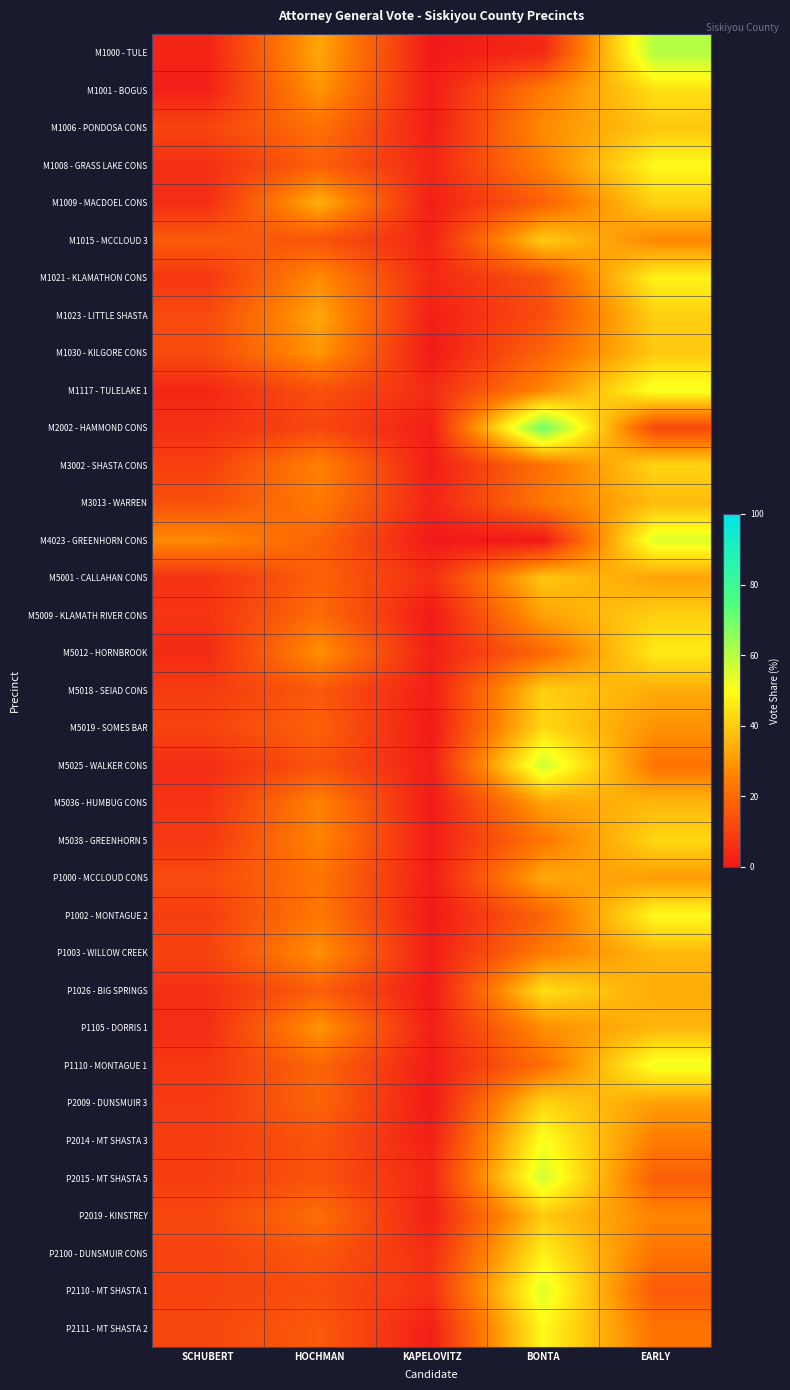

Which series has the largest range (max minus min)?

M2002 - HAMMOND CONS